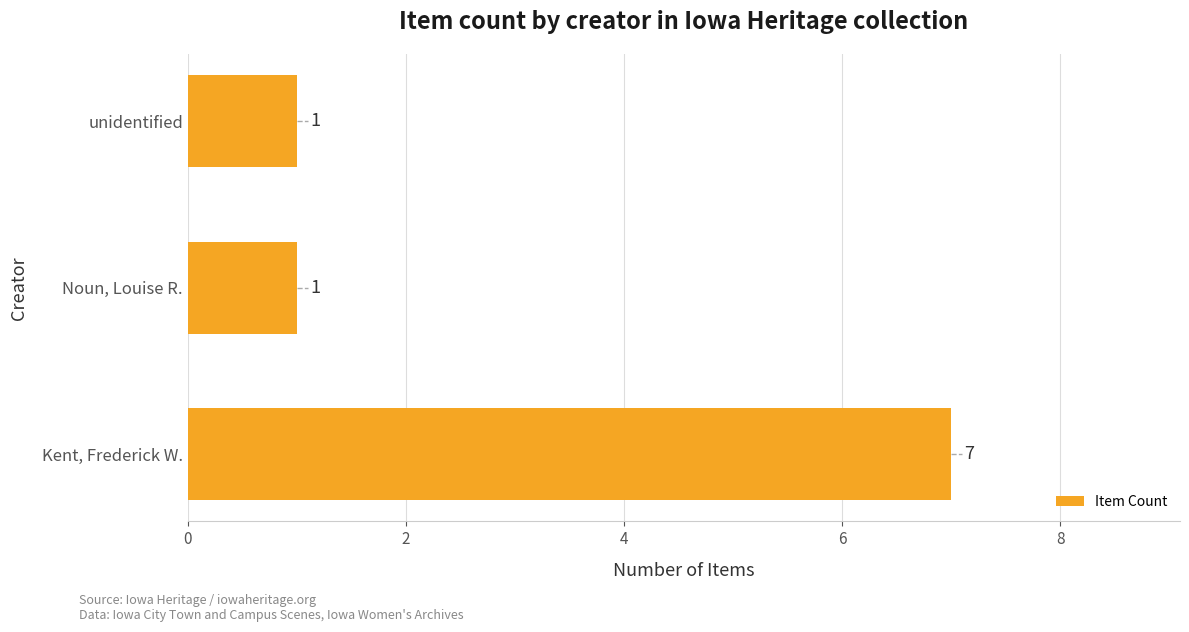

What is the maximum value shown in the chart?

7